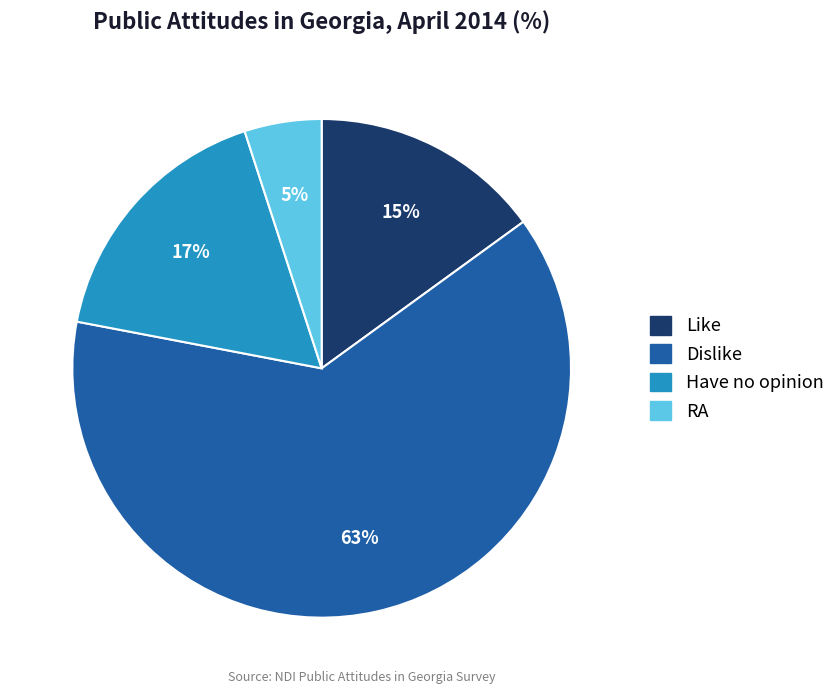

Do RA and Dislike together represent more than half of the pie?

Yes